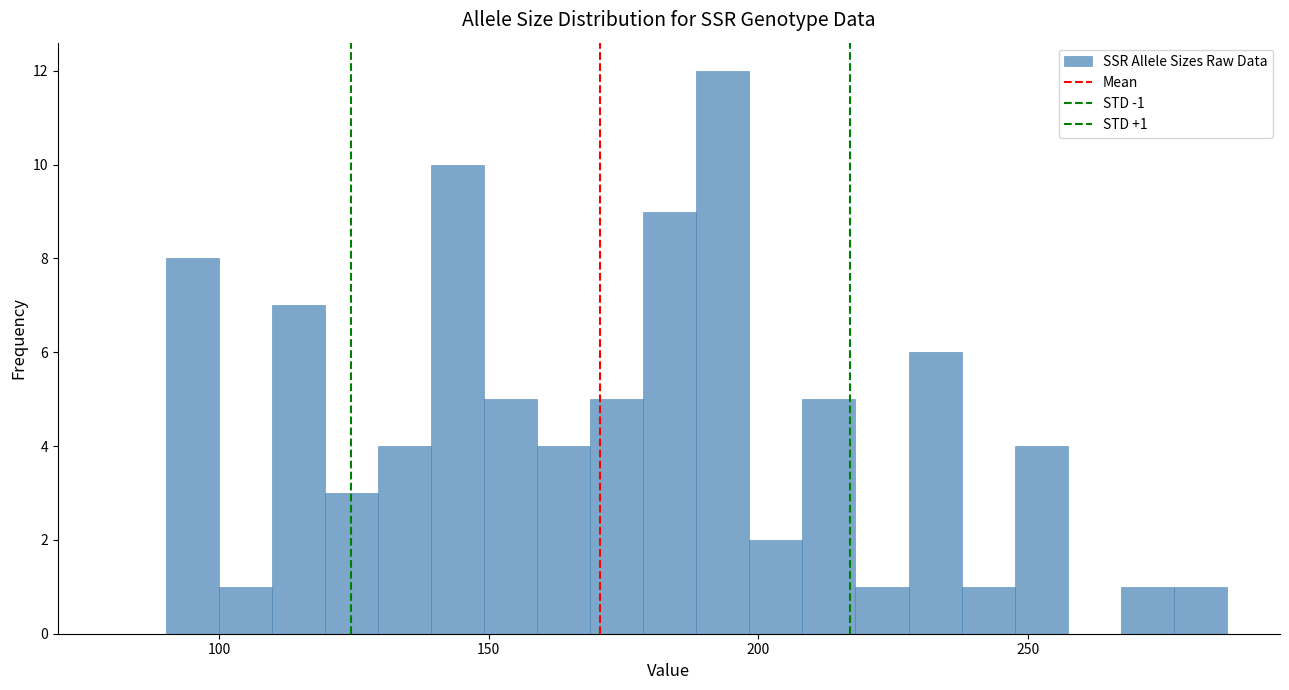

Read against the x-axis, roughly where is the centre of the tallest bar?

195